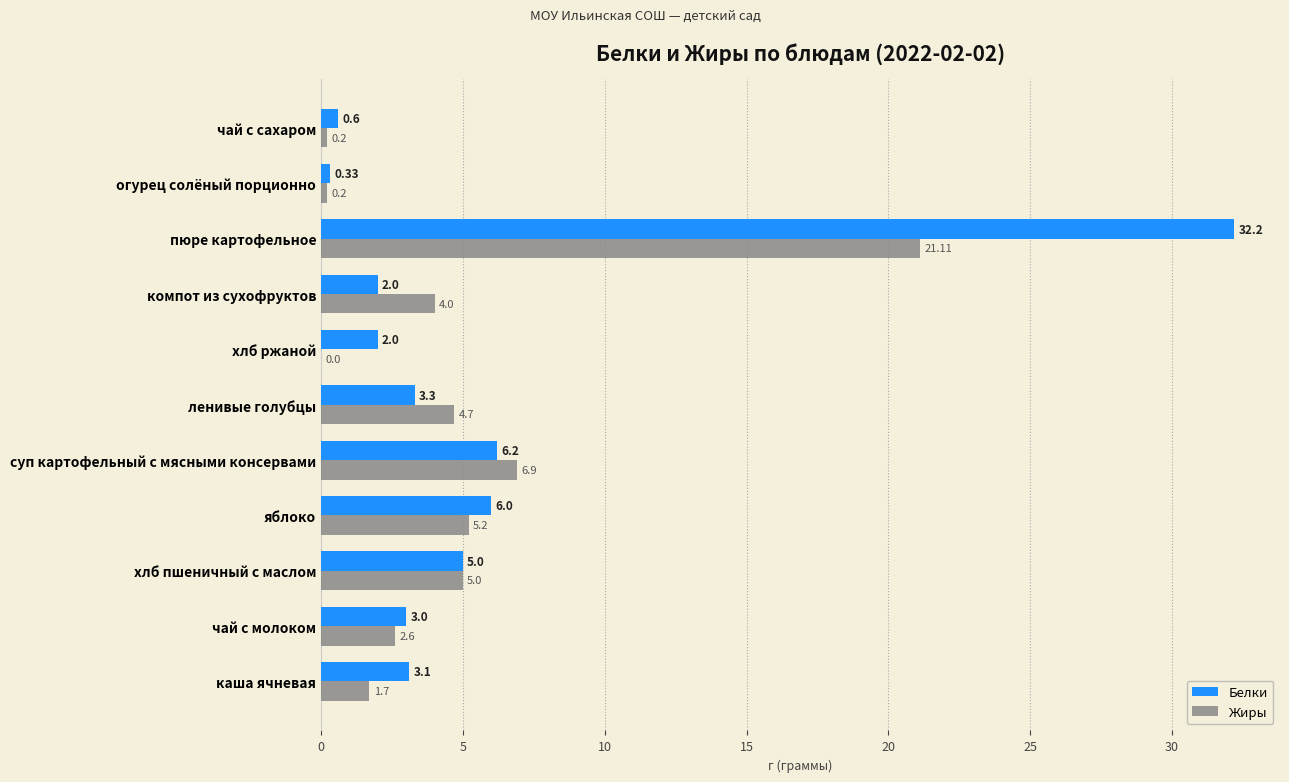

What is the sum of the Жиры values at хлб пшеничный с маслом and огурец солёный порционно?

5.2